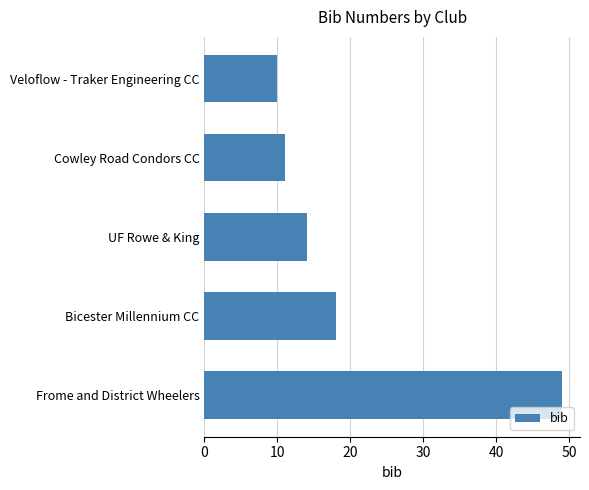

Reading bottom to top, list all the values displayed in this chart.

Frome and District Wheelers=49	Bicester Millennium CC=18	UF Rowe & King=14	Cowley Road Condors CC=11	Veloflow - Traker Engineering CC=10